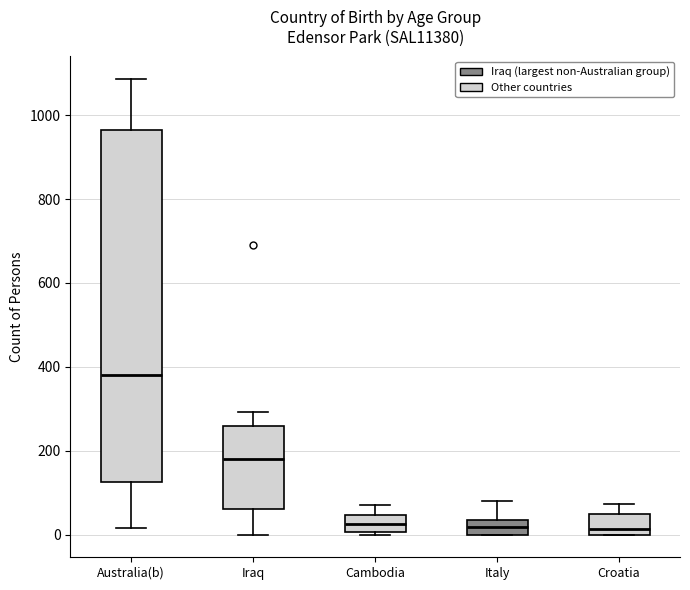

Reading left to right, transcribe this box plot: for each box, give where its median line is, the range the box spans, and where its two whiskers end, as read against the y-axis. The values are not printed on the chart, so give them approximately, as read against the axis.

Australia(b): median 380, box 120 to 960, whiskers 20 to 1080
Iraq: median 180, box 60 to 260, whiskers 0 to 300
Cambodia: median 20, box 0 to 40, whiskers 0 to 80
Italy: median 20, box 0 to 40, whiskers 0 to 80
Croatia: median 20, box 0 to 40, whiskers 0 to 80